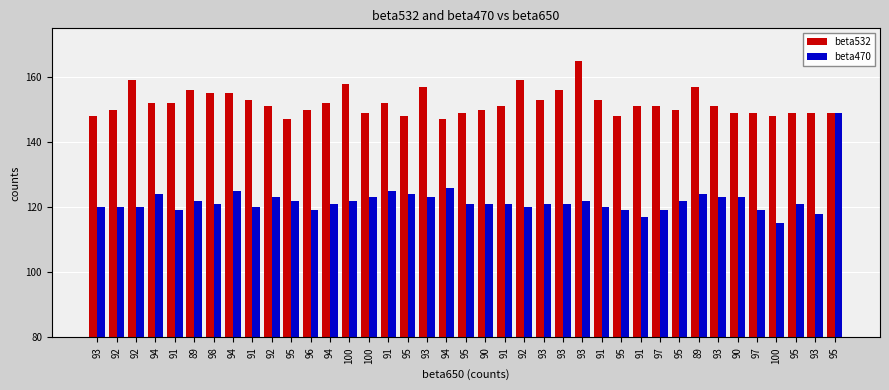

Reading right to left, what are all the values shown in this chart?

beta532: 149	149	149	148	149	149	151	157	150	151	151	148	153	165	156	153	159	151	150	149	147	157	148	152	149	158	152	150	147	151	153	155	155	156	152	152	159	150	148
beta470: 149	118	121	115	119	123	123	124	122	119	117	119	120	122	121	121	120	121	121	121	126	123	124	125	123	122	121	119	122	123	120	125	121	122	119	124	120	120	120